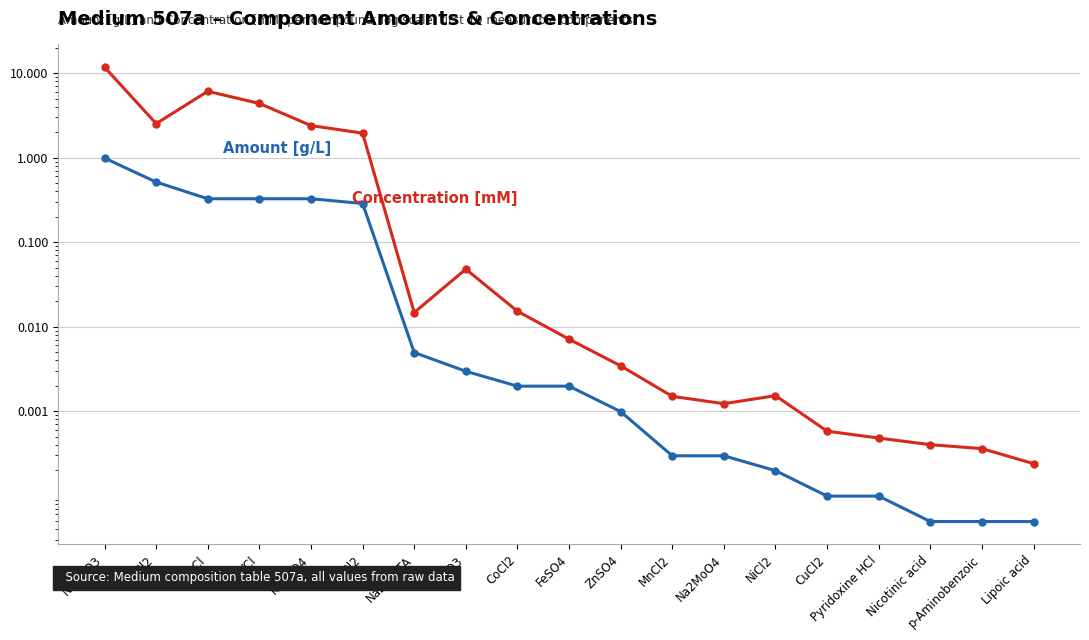

Which series changed the most between NiCl2 and Lipoic acid?

Concentration [mM]